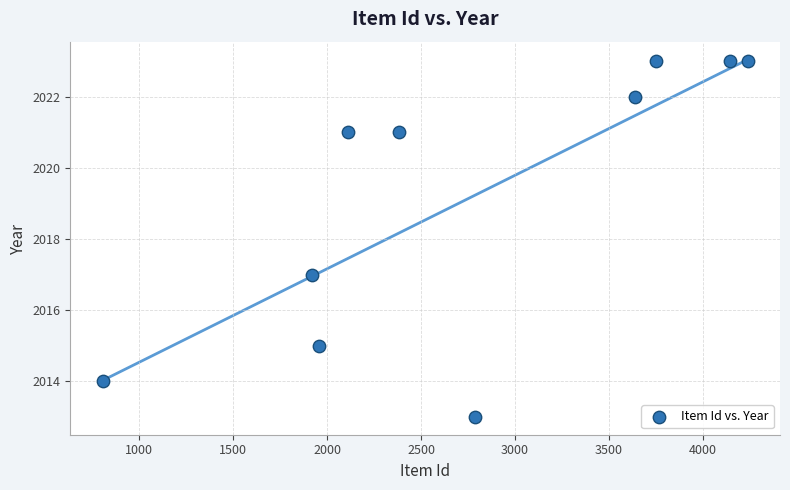

What Y value in the scatter plot is closest to 2018?

2017